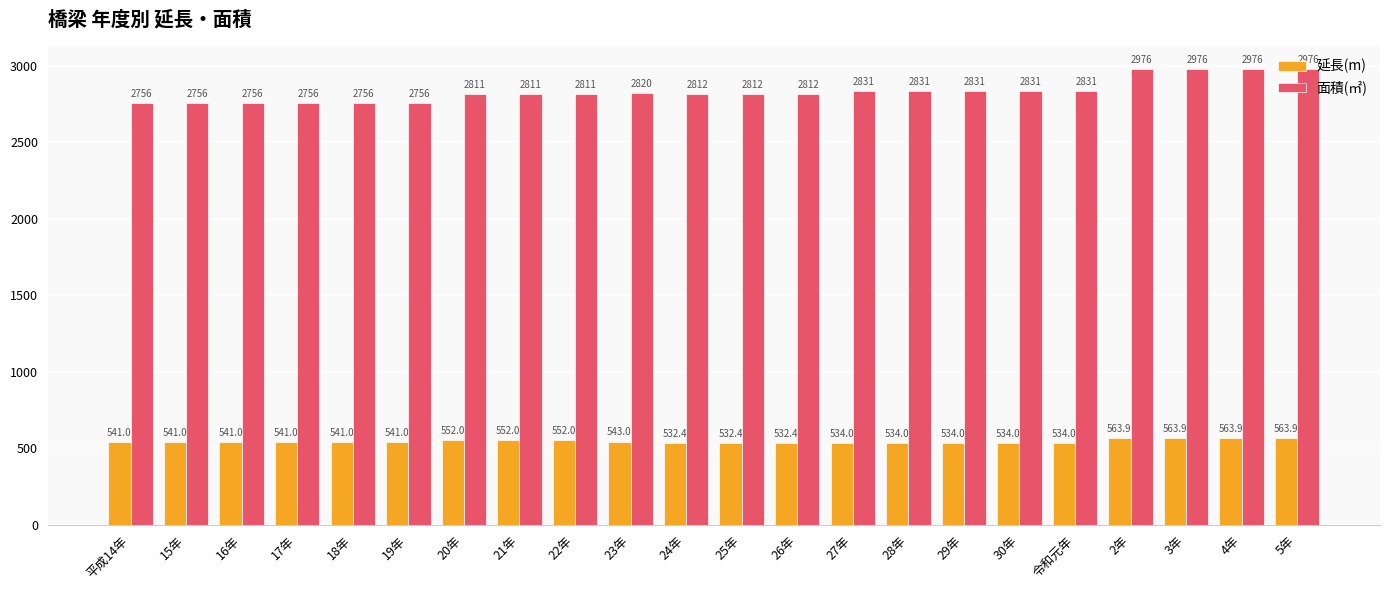

What position from the right is 18年?

18